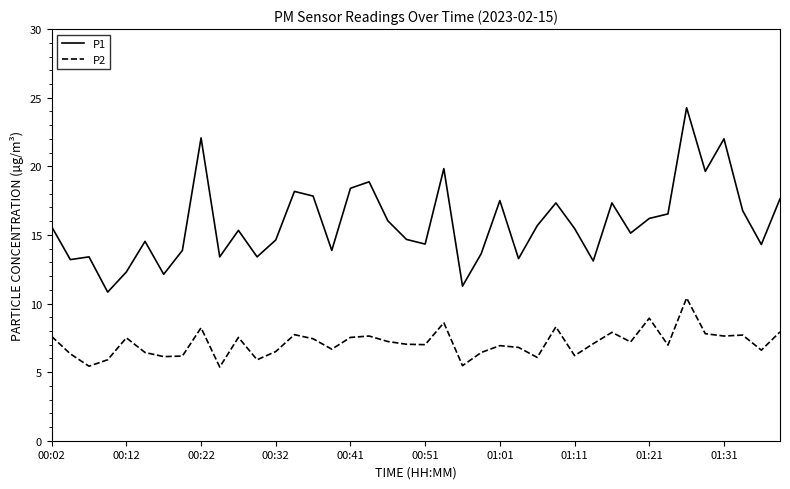

What is the difference between the maximum and second lowest values in the P1 series?

13.0